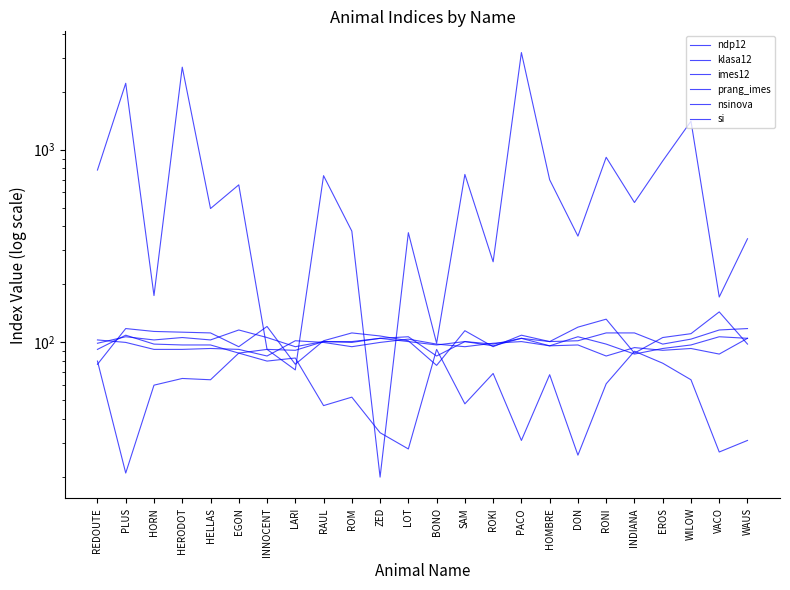

What is the difference between the maximum and minimum values in the klasa12 series?

68